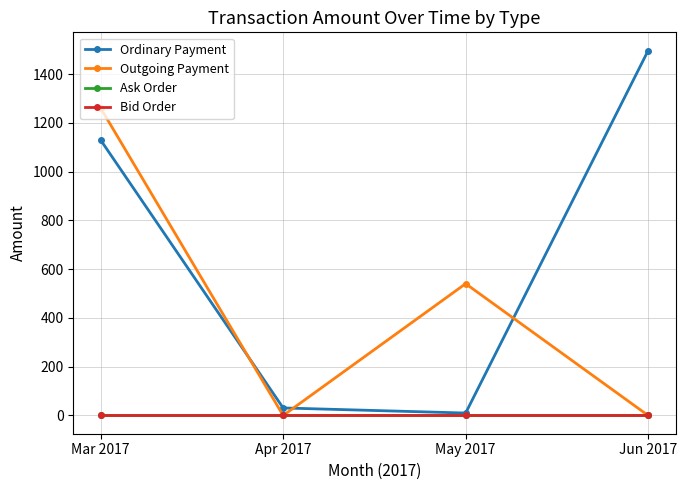

At May 2017, list the series in order from smallest to largest.

Ask Order, Bid Order, Ordinary Payment, Outgoing Payment